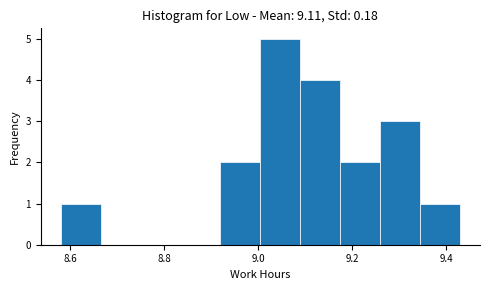

Reading left to right, list every bar in this chart as the range it spans on the x-axis followed by its height. Neither the bar edges nor the heights are printed on the chart, so give them approximately, as read against the axes.

8.580 to 8.665: 1
8.665 to 8.750: 0
8.750 to 8.835: 0
8.835 to 8.920: 0
8.920 to 9.005: 2
9.005 to 9.090: 5
9.090 to 9.175: 4
9.175 to 9.260: 2
9.260 to 9.345: 3
9.345 to 9.430: 1